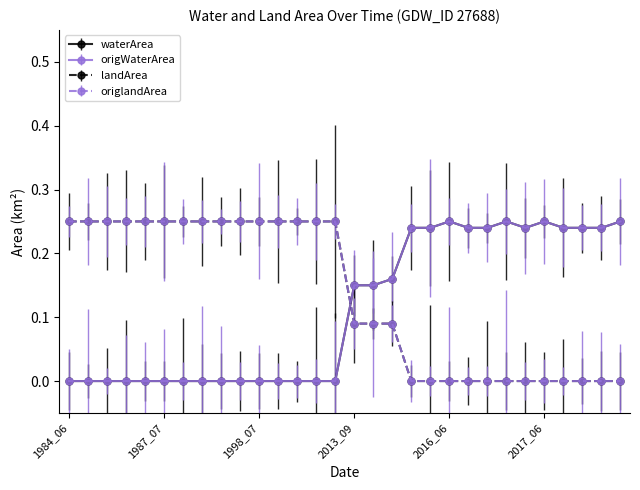

Which series has the widest spread of values?

waterArea